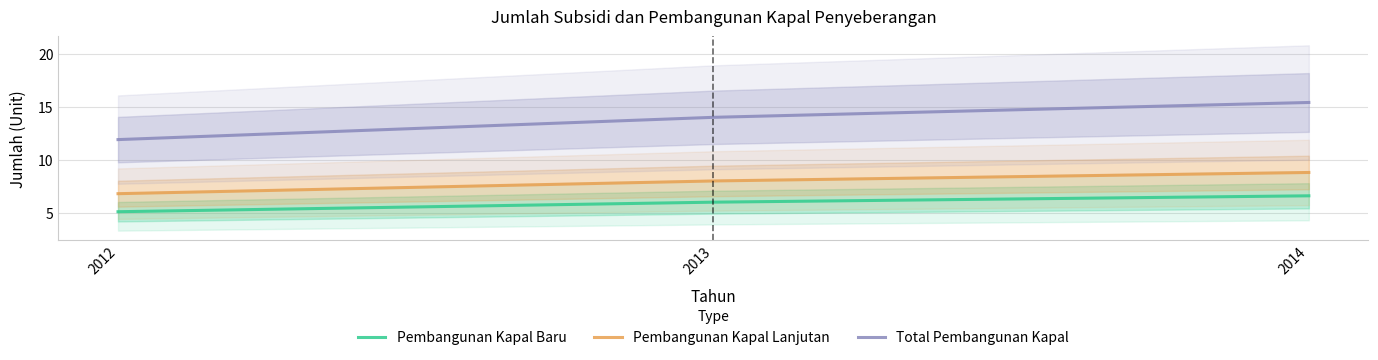

Is it true that Pembangunan Kapal Lanjutan equals 2.6 at 2014?

False